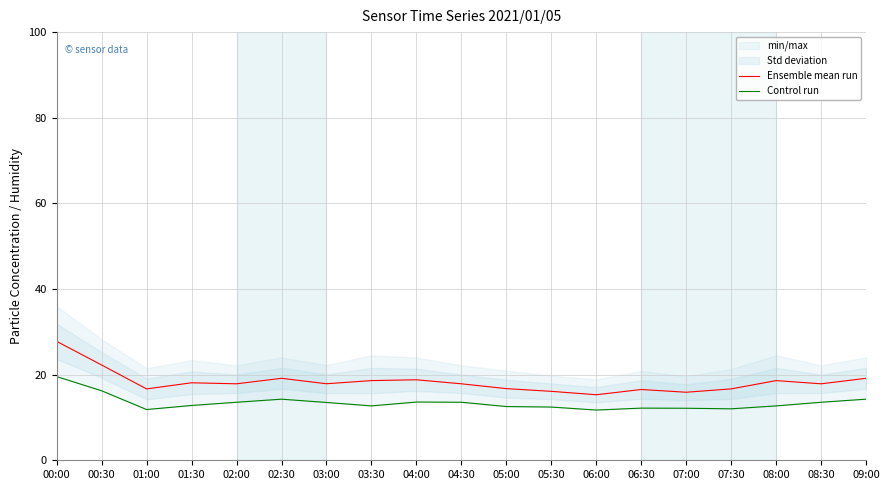

How many values in the Ensemble mean run series exceed 17?

12